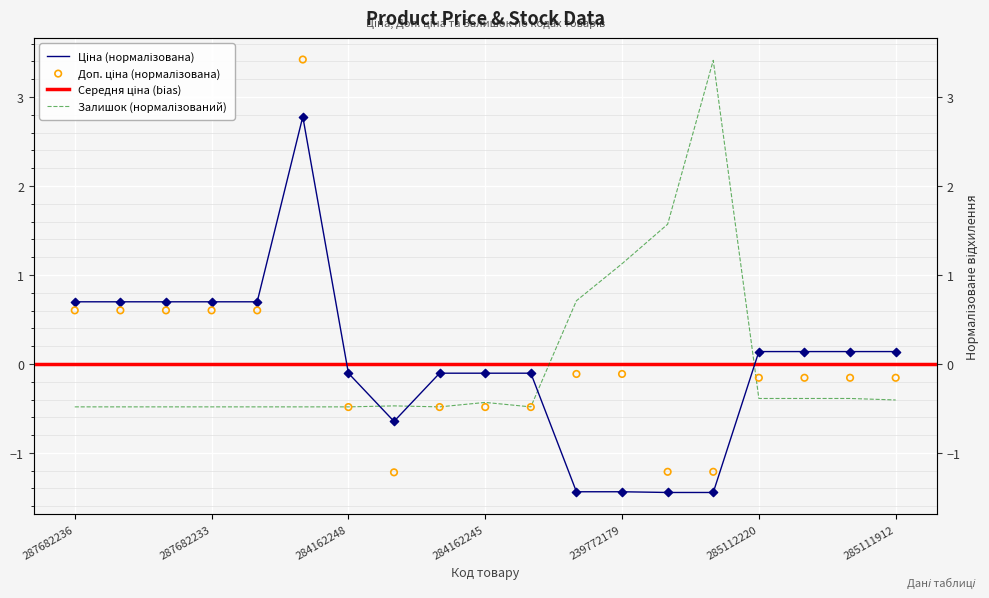

Which series contains the highest Y value?

Доп. ціна